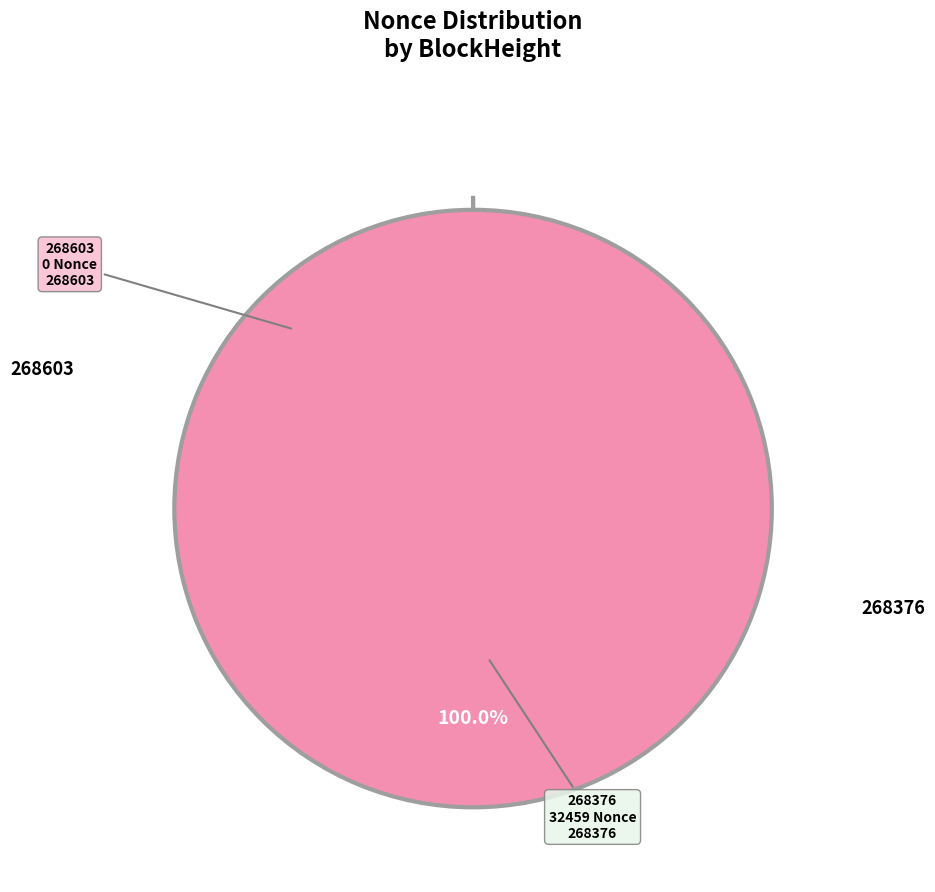

Is there a majority slice in this chart?

Yes